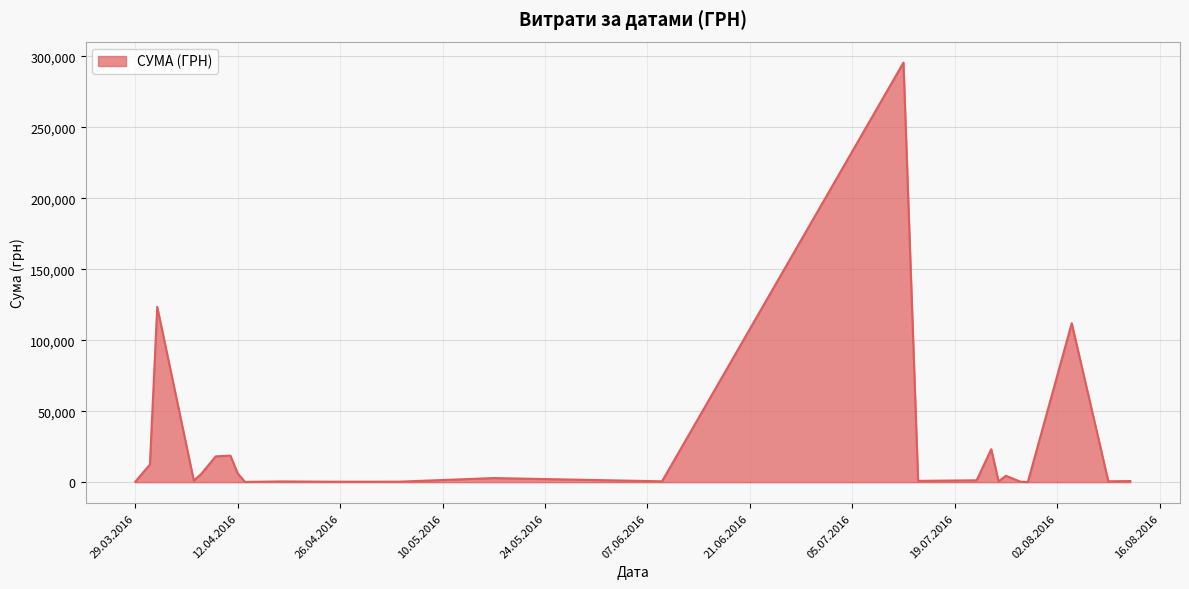

What is the greatest value displayed?

295638.6